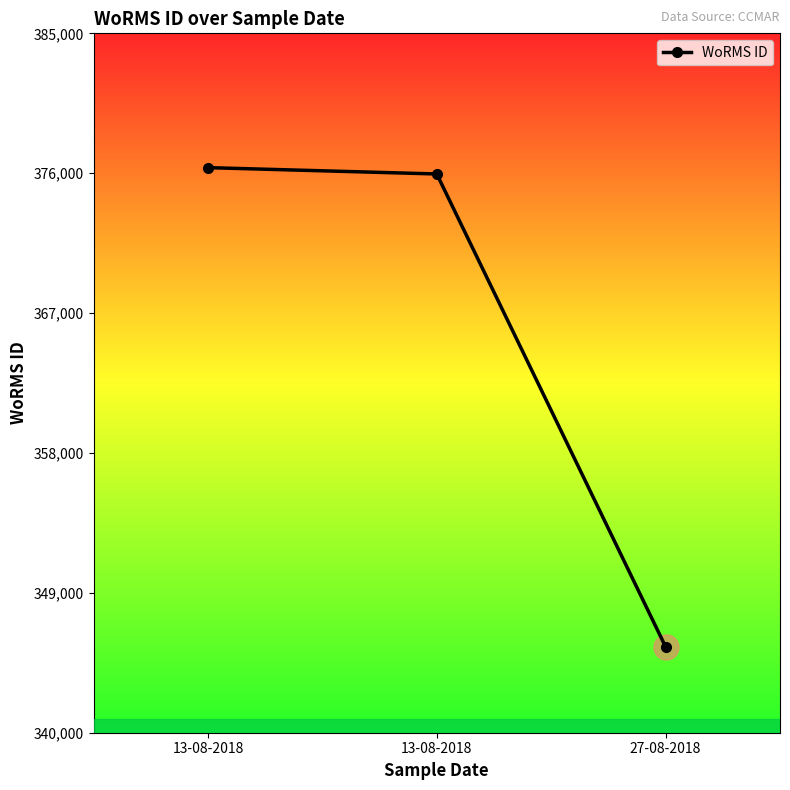

What is the ratio of the value at 27-08-2018 to the value at 13-08-2018?

0.9